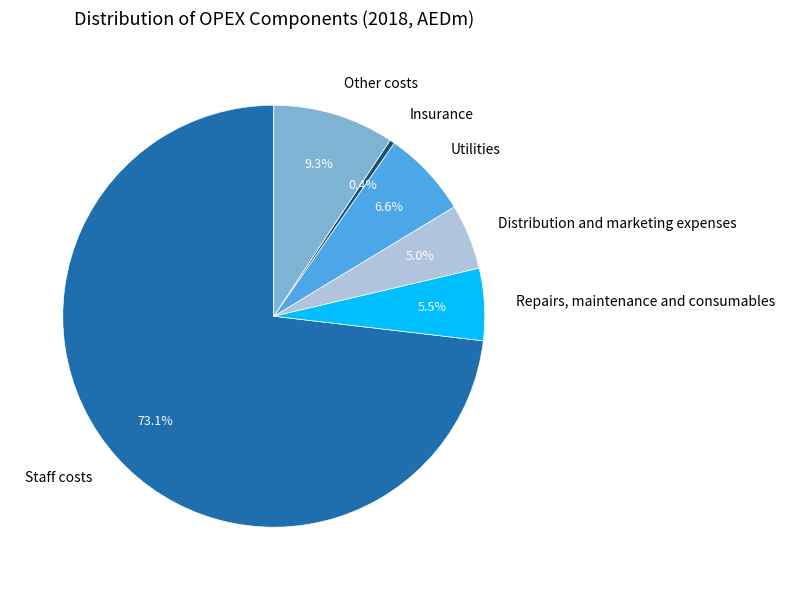

Is Insurance the majority of the pie?

No